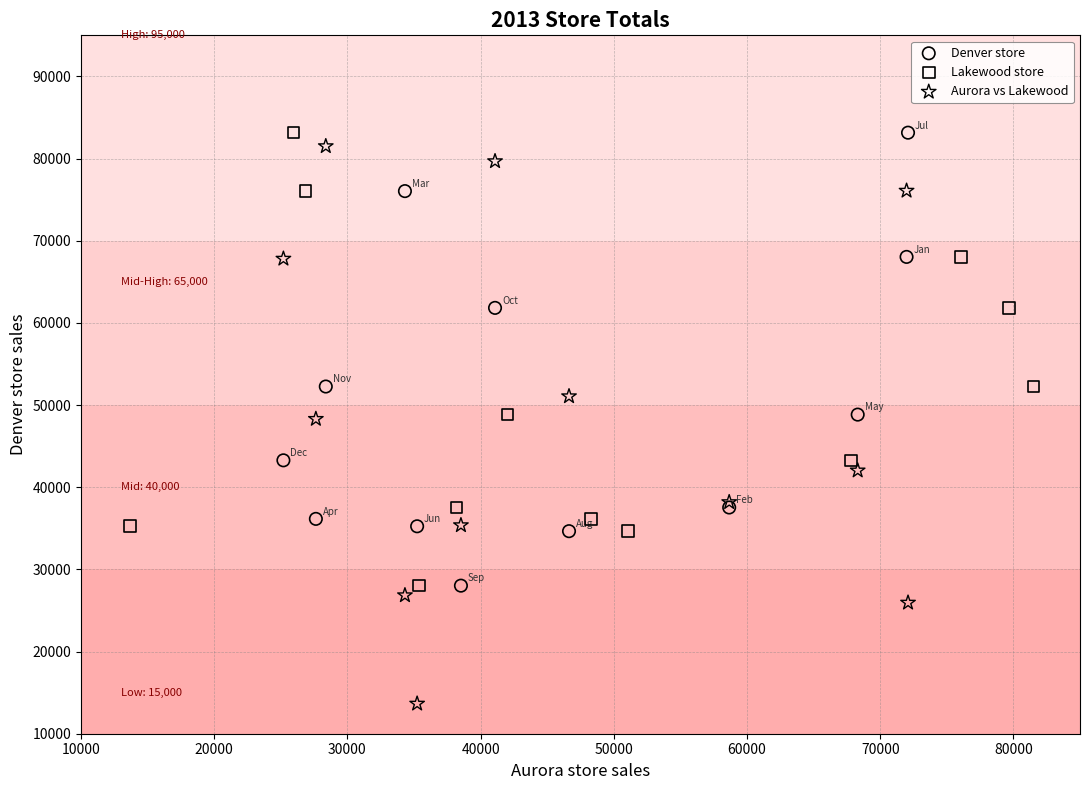

Which series has the widest spread of Y values?

Aurora vs Lakewood